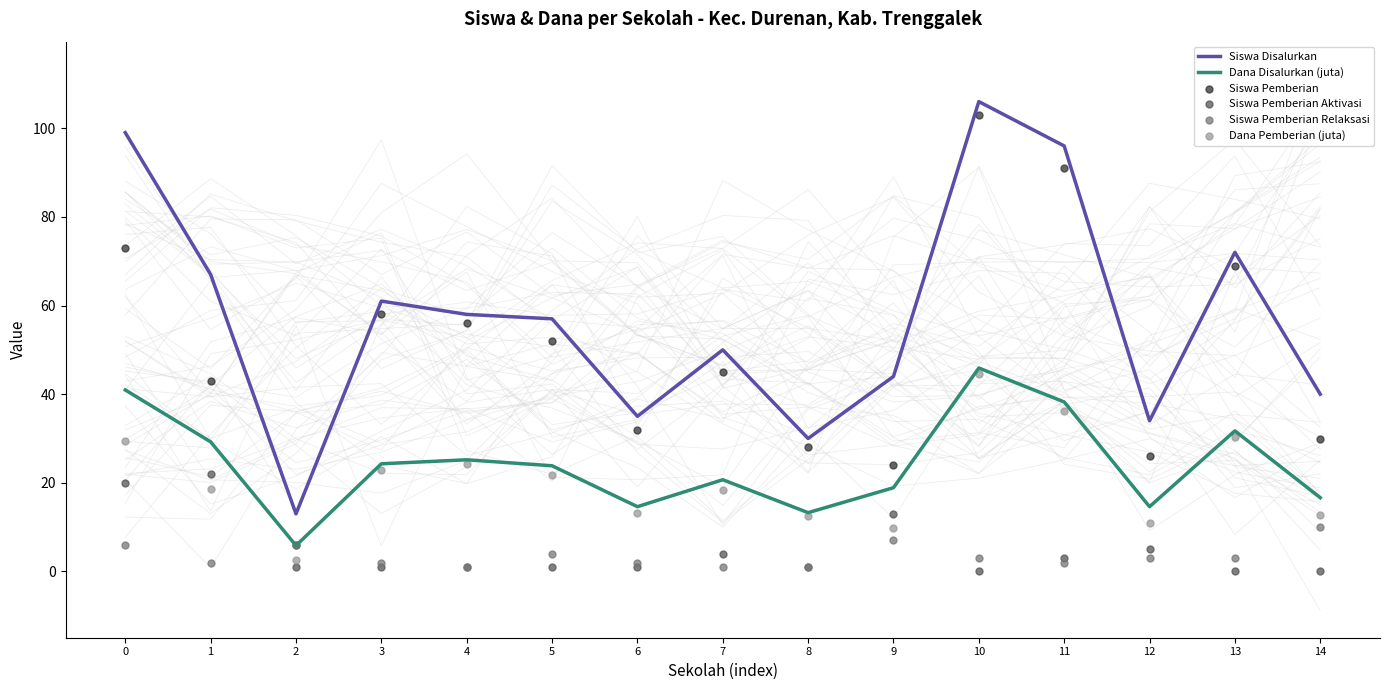

Which series has the largest total across all categories?

Siswa Disalurkan